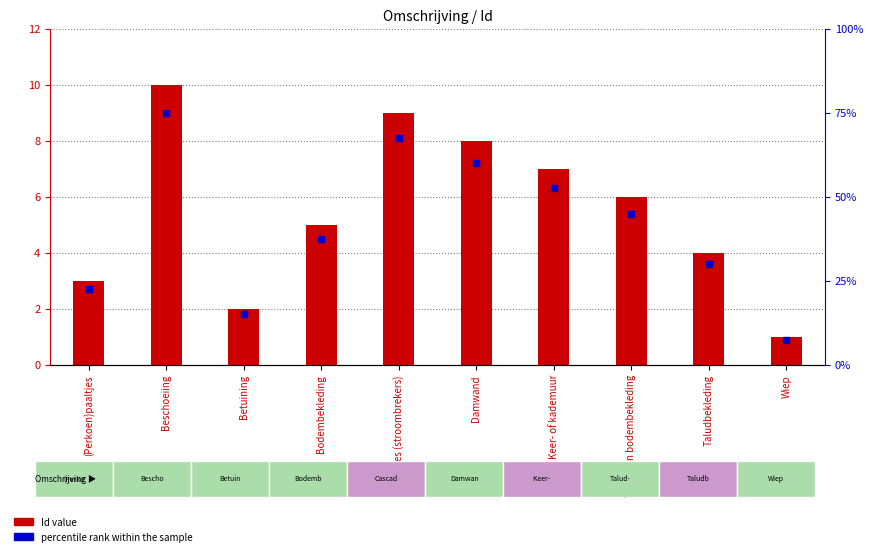

Which series reaches the minimum Y coordinate?

Id value